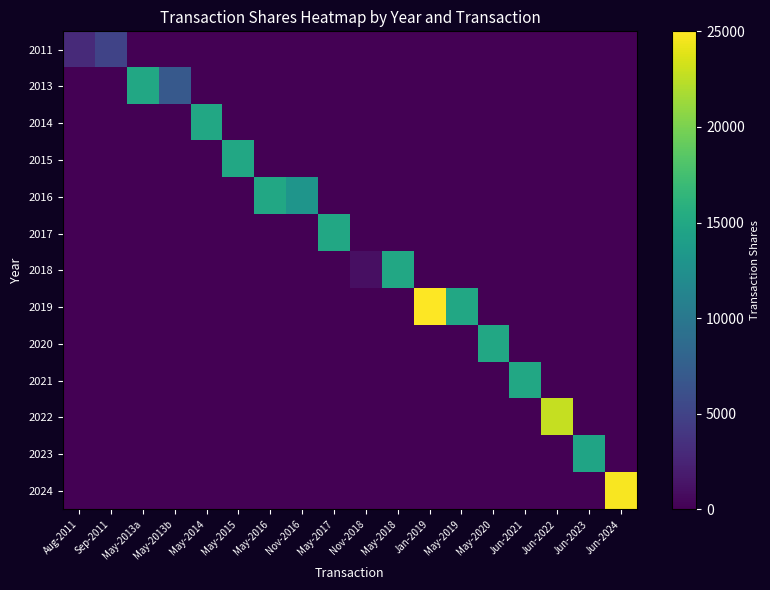

At May-2016, list the series in order from largest to smallest.

2016, 2011, 2013, 2014, 2015, 2017, 2018, 2019, 2020, 2021, 2022, 2023, 2024